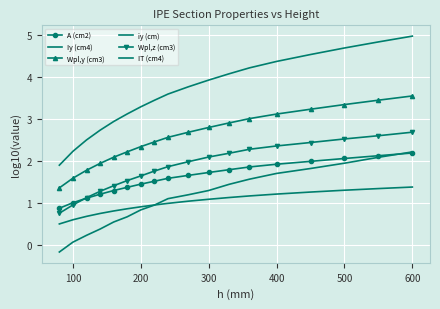

What is the value of the Iy (cm4) point at the 5th from the left?

2.9